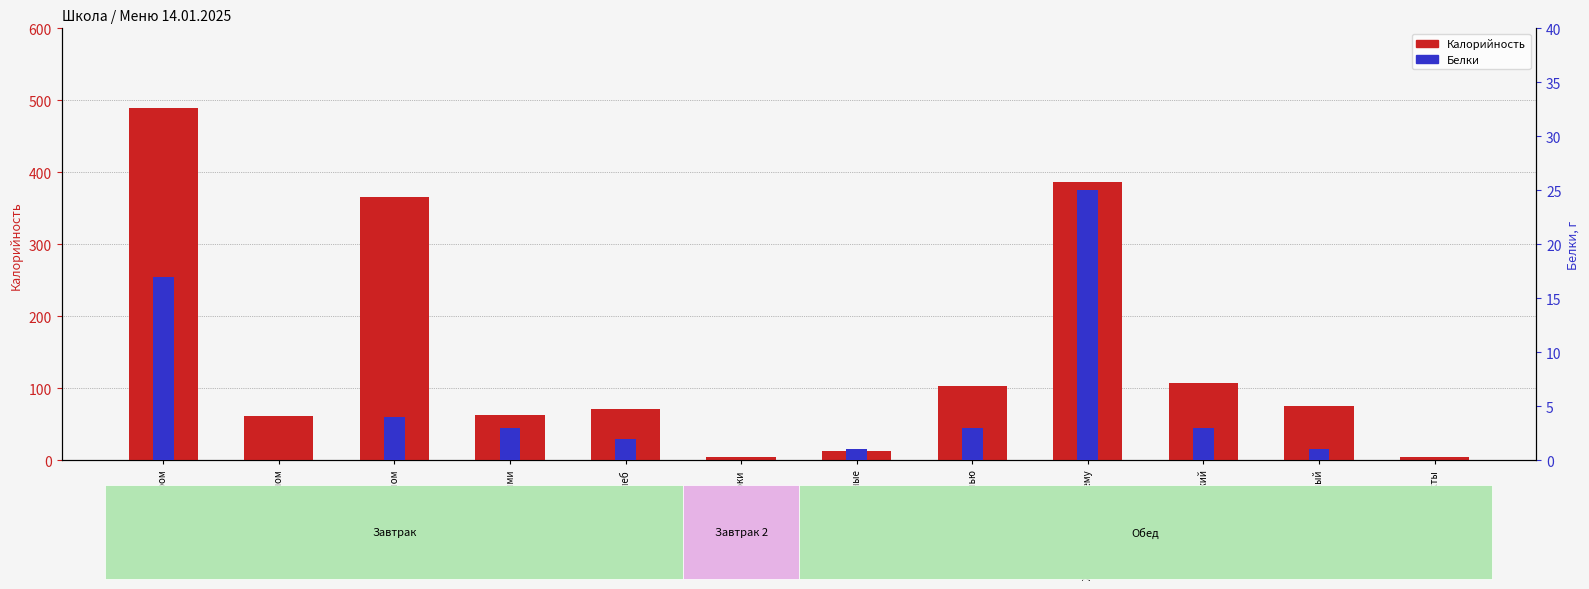

What is the value of the Белки bar at the 9th from the left?

25